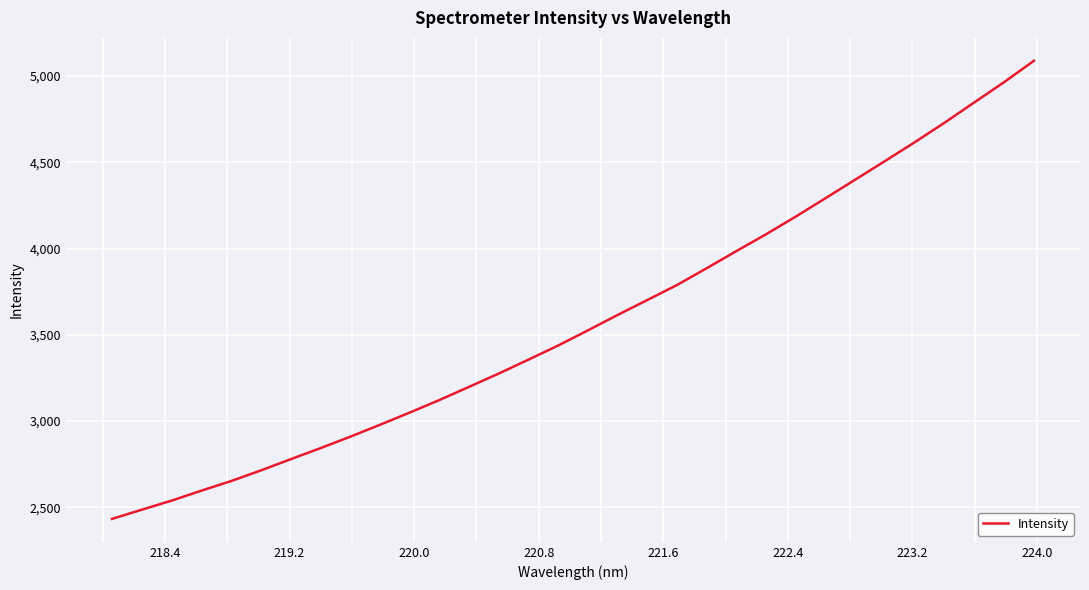

What is the greatest value displayed?

5088.5